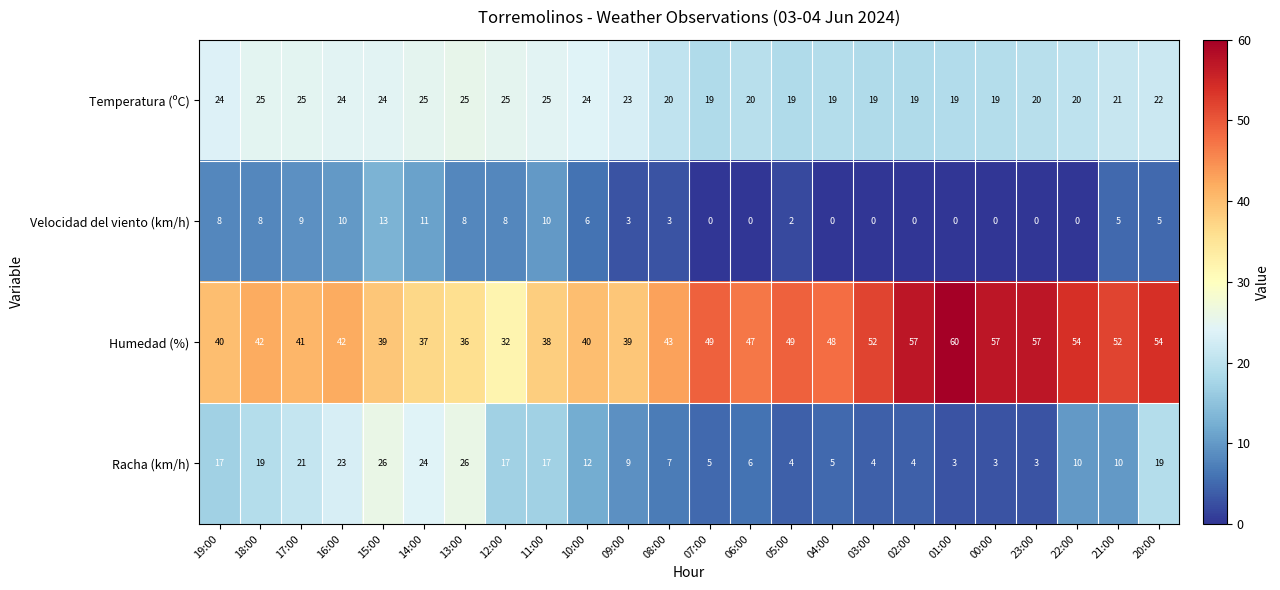

At which label is Velocidad del viento (km/h) closest to 6?

10:00